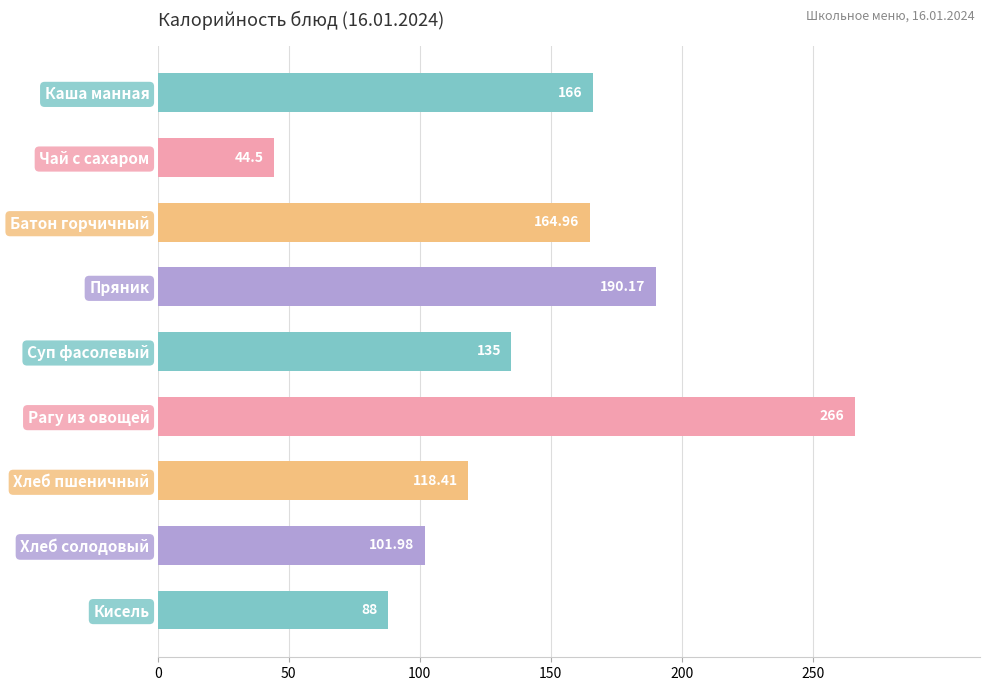

Are the bars grouped side by side (vs. stacked)?

No